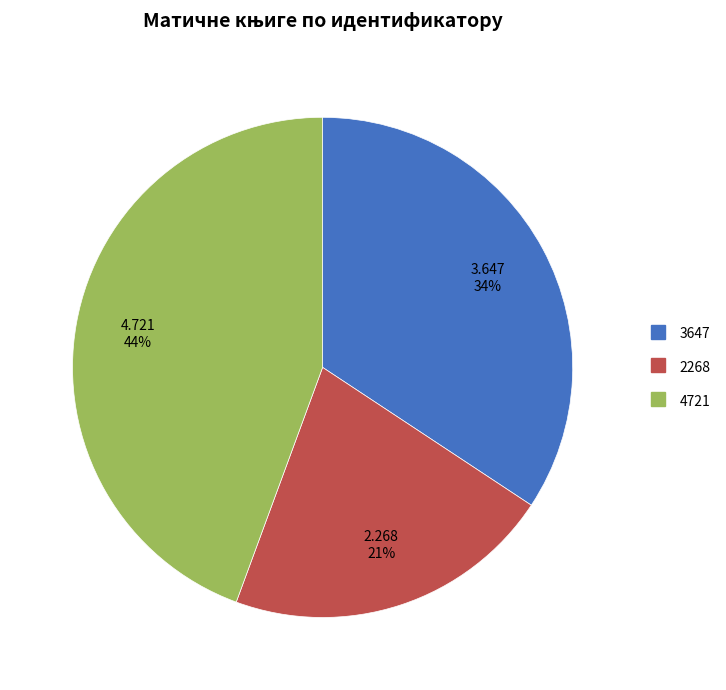

Which slice is the smallest?

2268